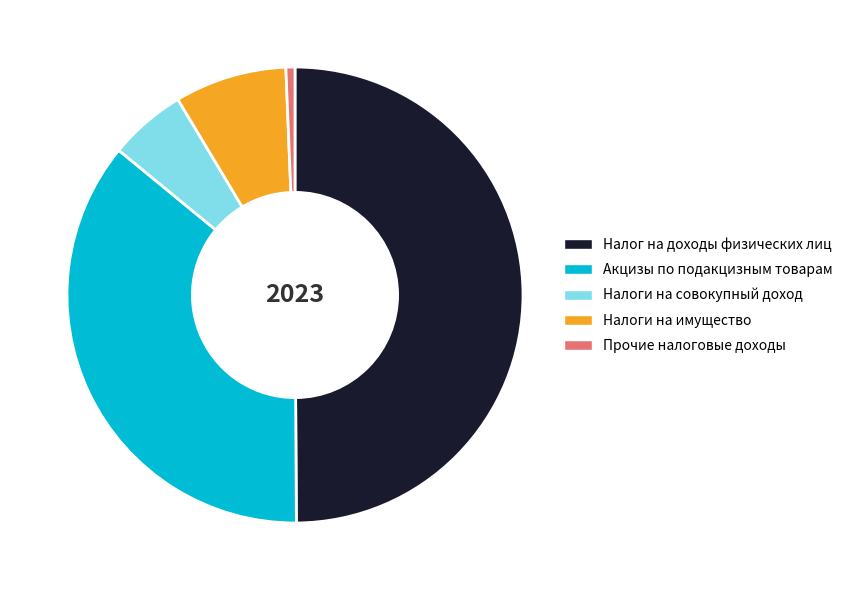

What is the ratio of the value at Налог на доходы физических лиц to the value at Прочие налоговые доходы?

77.9